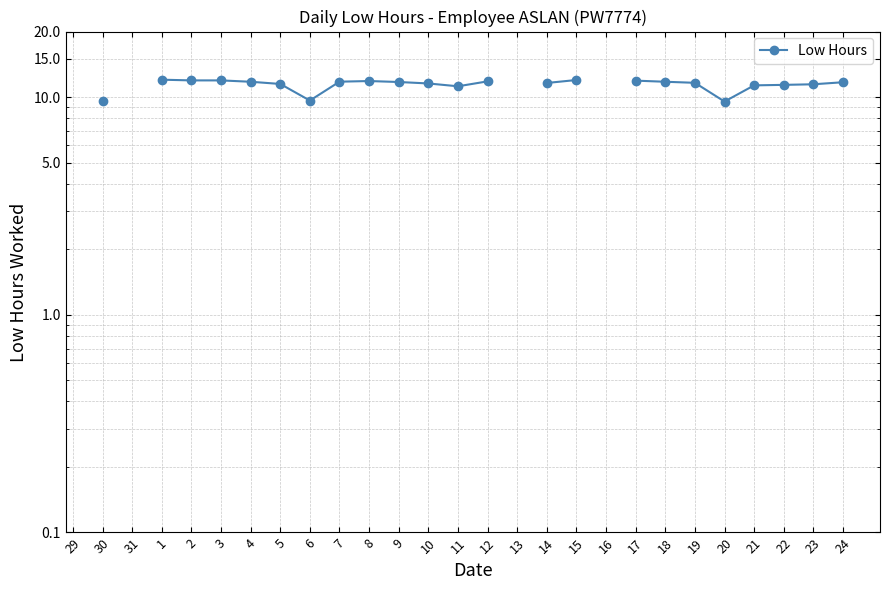

Is it true that the value at 14 is 11.6?

True